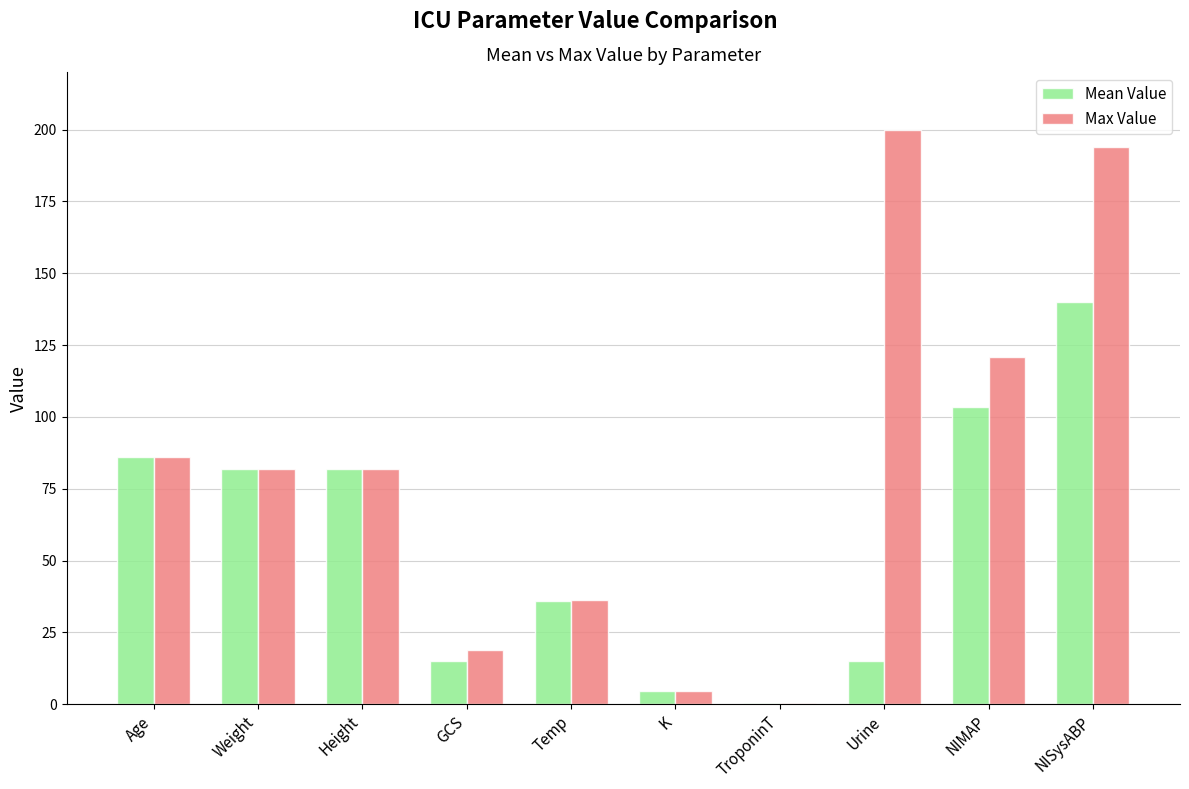

At which category does the chart reach its peak across all series?

Urine